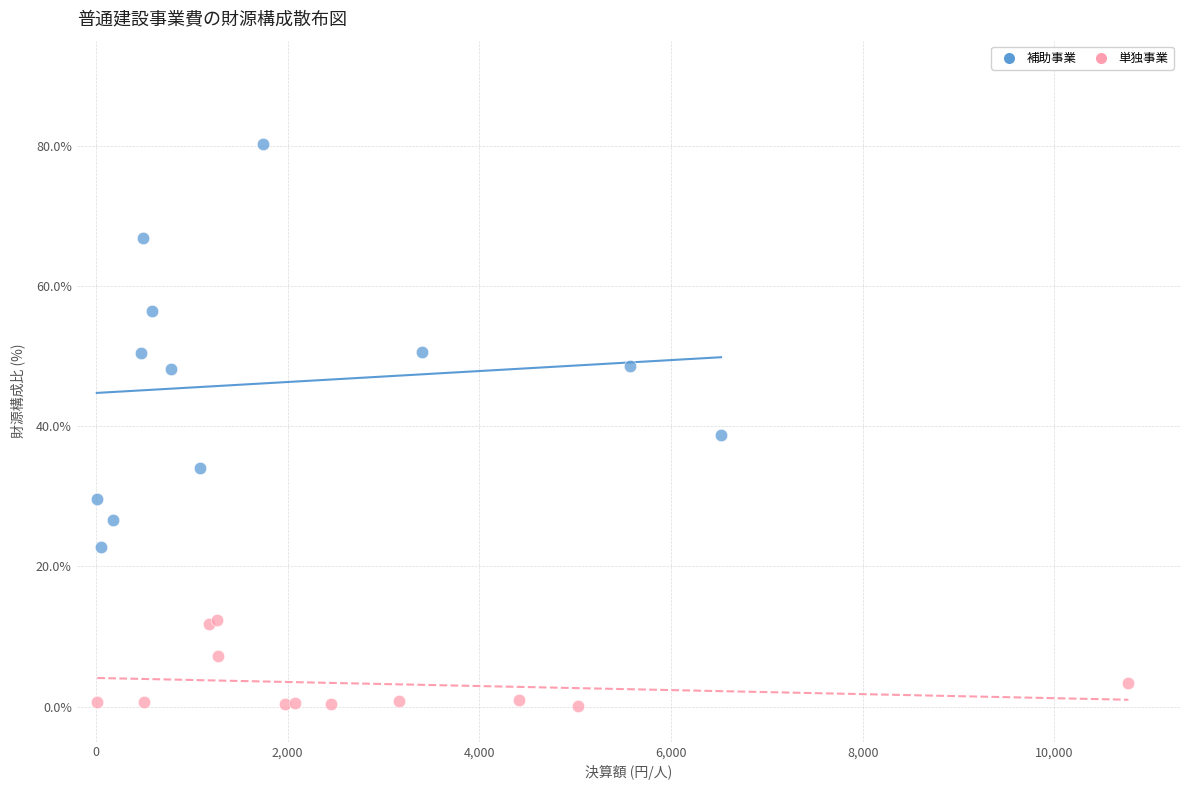

Which series reaches the minimum Y coordinate?

単独事業